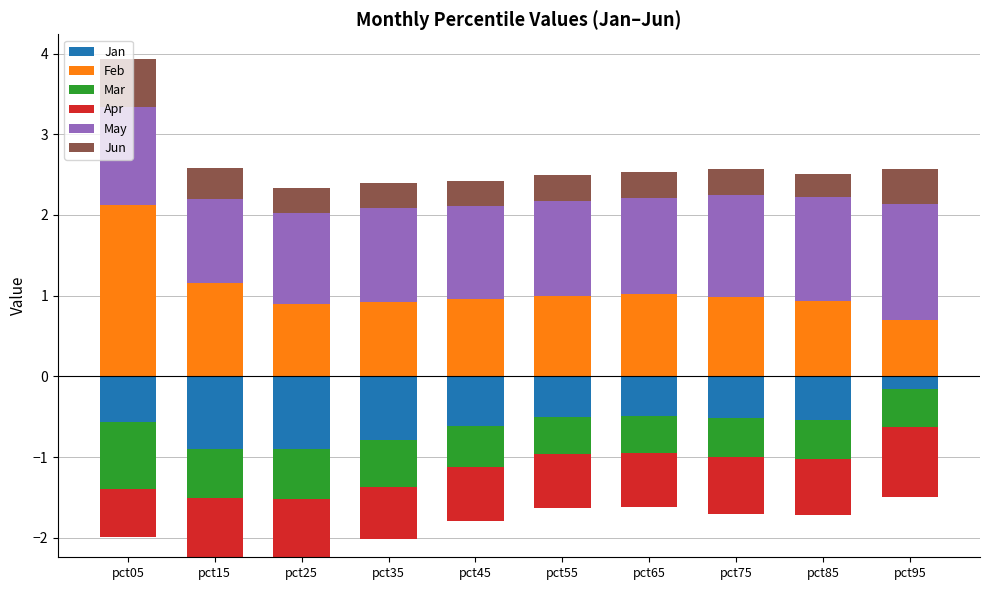

How many groups of bars are there?

10